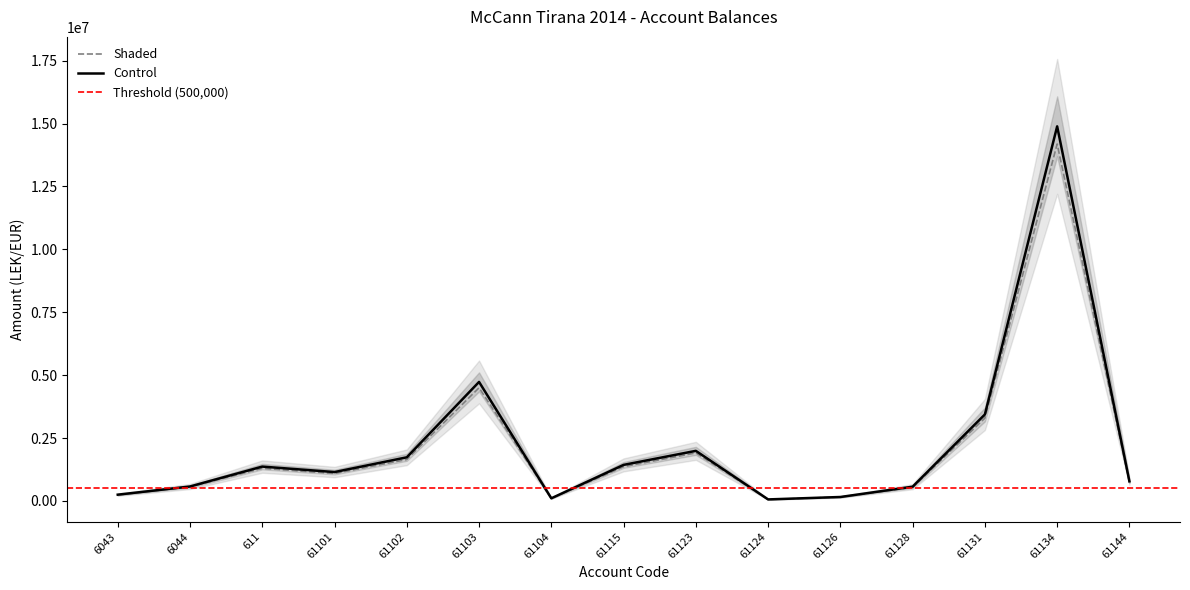

Approximately how many times larger is the value at 61144 compared to 6044?

1.4